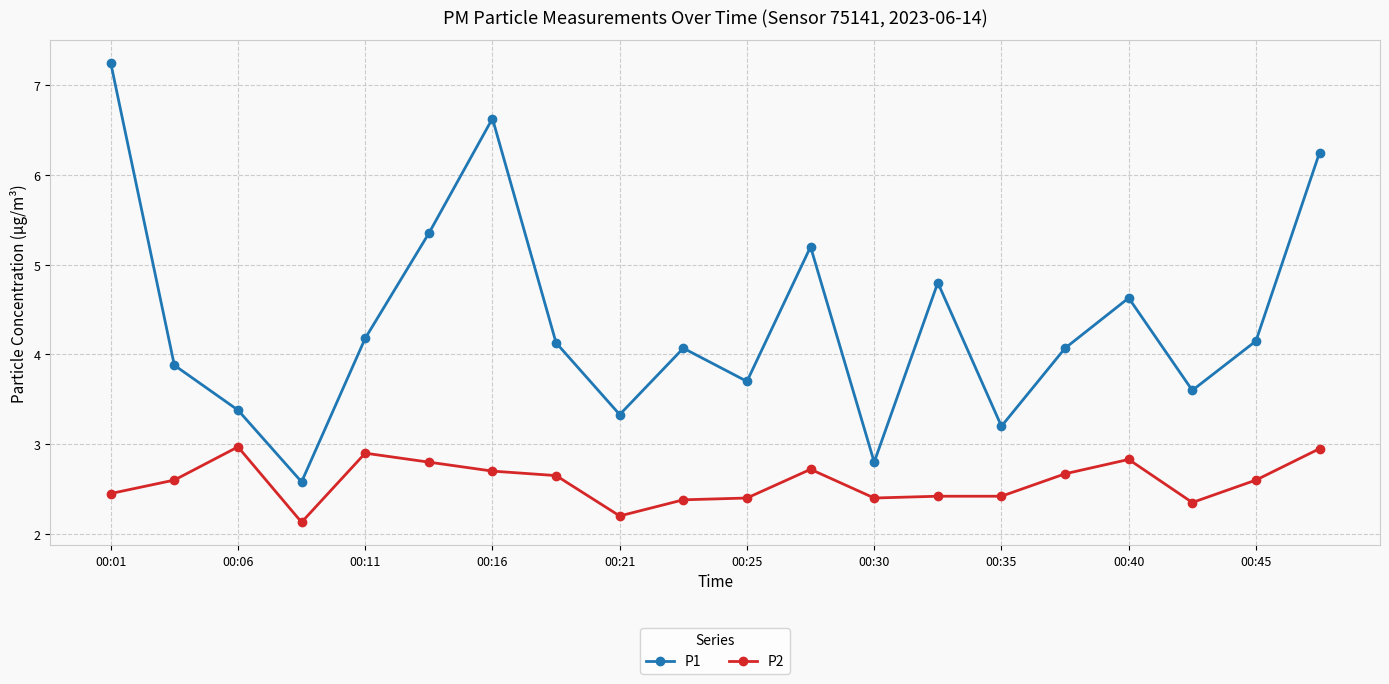

How many interior local valleys does the P1 series have?

6